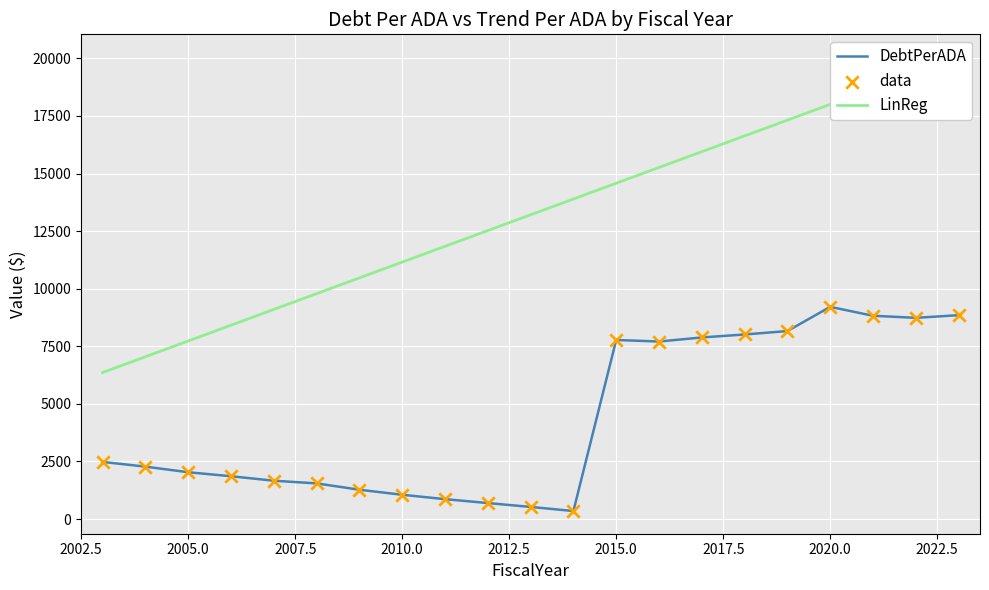

True or false: DebtPerADA has a value of 9211.8 at 2020.0.

True